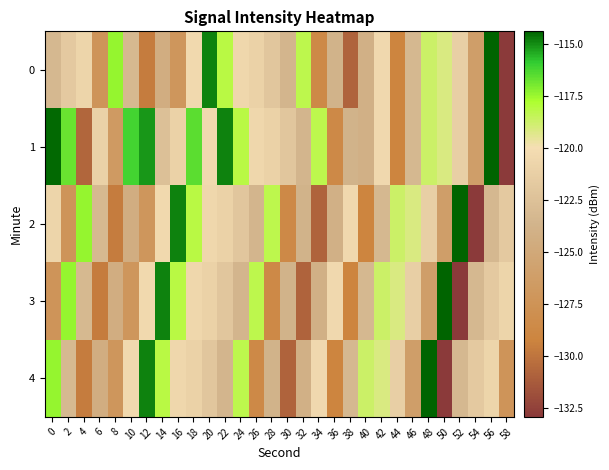

What is the total value across all series at 14?

-600.3